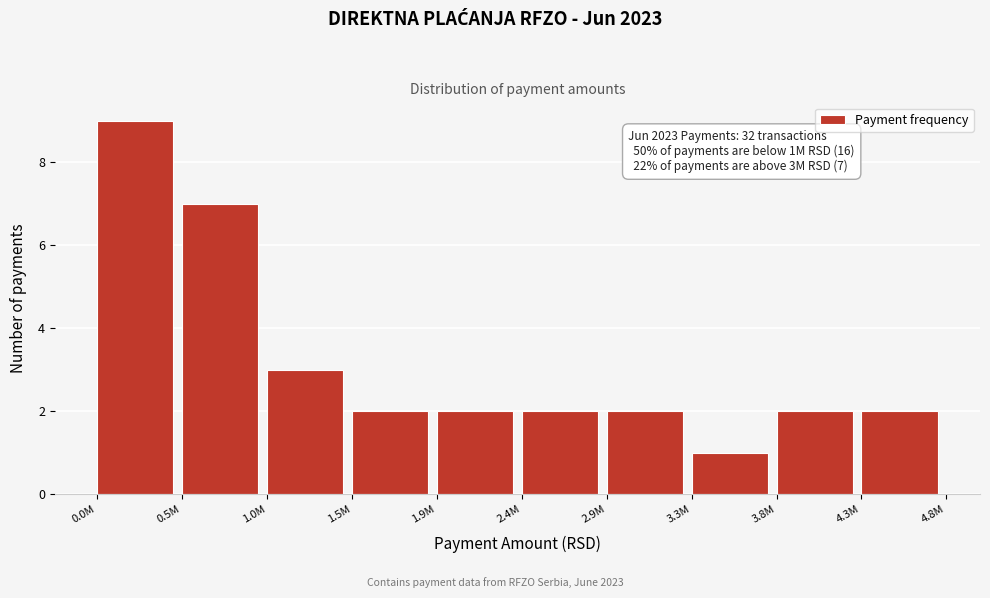

Reading left to right, list all the values displayed in this chart.

0.0M=9	0.5M=7	1.0M=3	1.5M=2	1.9M=2	2.4M=2	2.9M=2	3.3M=1	3.8M=2	4.3M=2